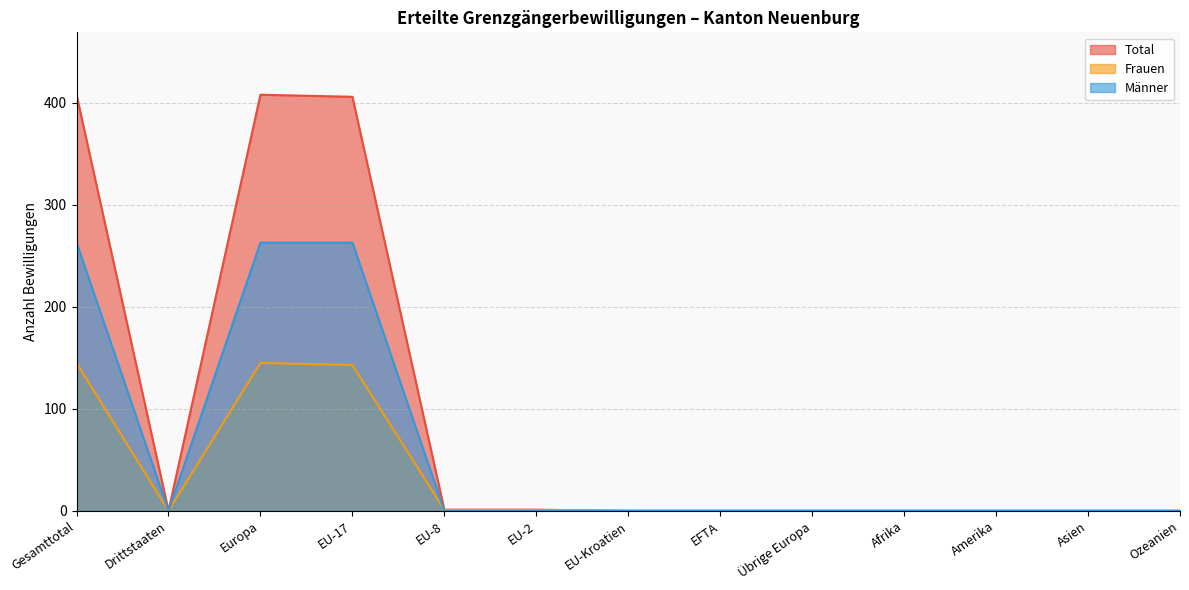

Reading left to right, transcribe all the data shown in this chart.

Total: 408	0	408	406	1	1	0	0	0	0	0	0	0
Frauen: 145	0	145	143	1	1	0	0	0	0	0	0	0
Männer: 263	0	263	263	0	0	0	0	0	0	0	0	0